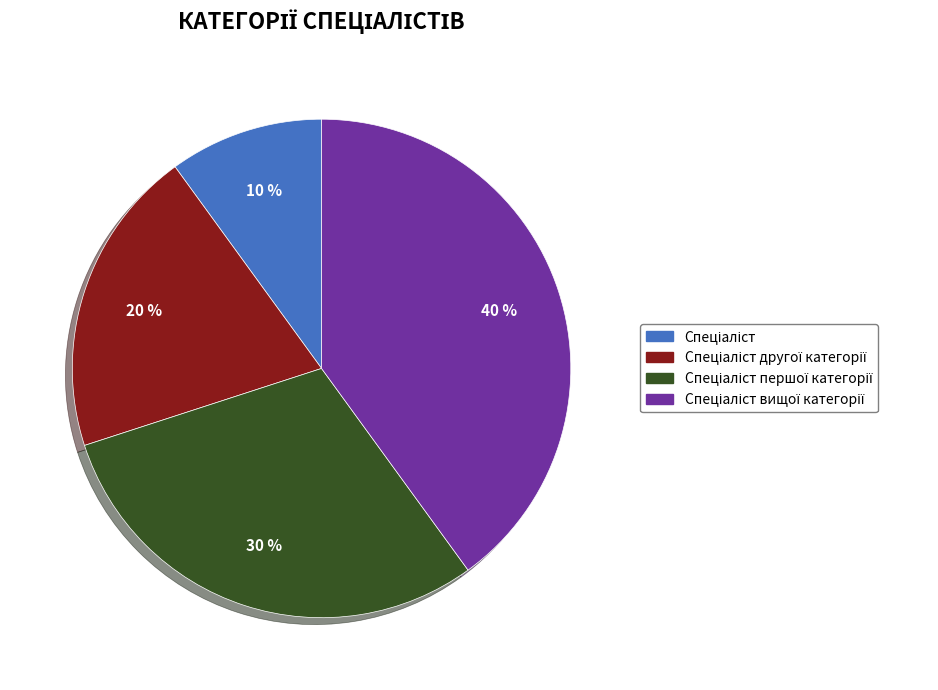

How many segments does this pie chart have?

4